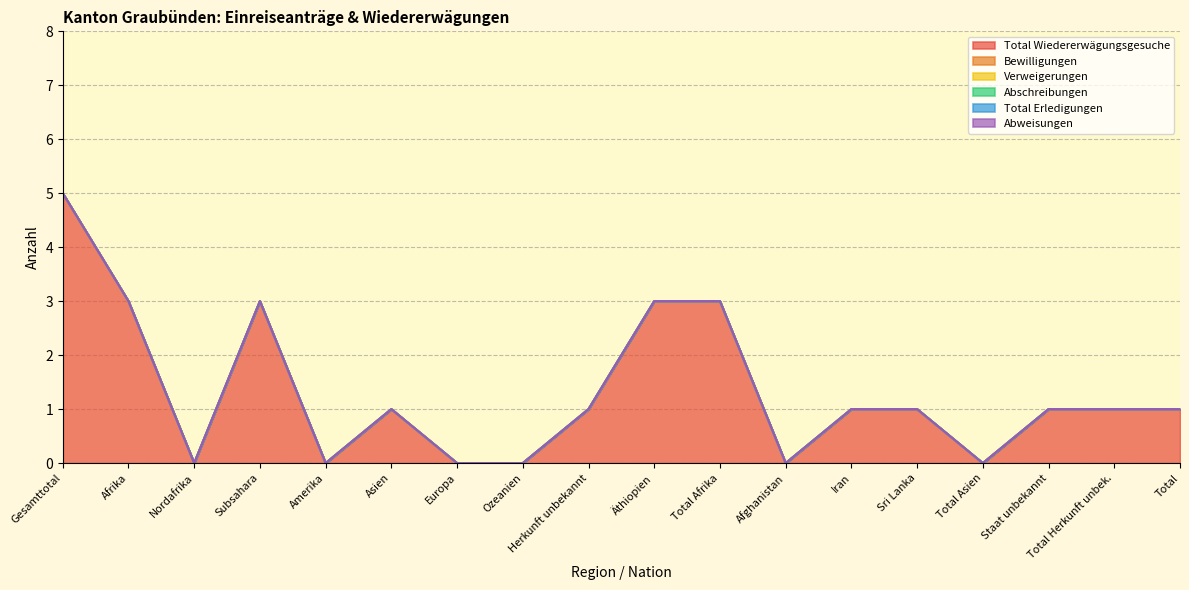

Is the value of Abweisungen at Afghanistan greater than the value of Total Erledigungen at Amerika?

No